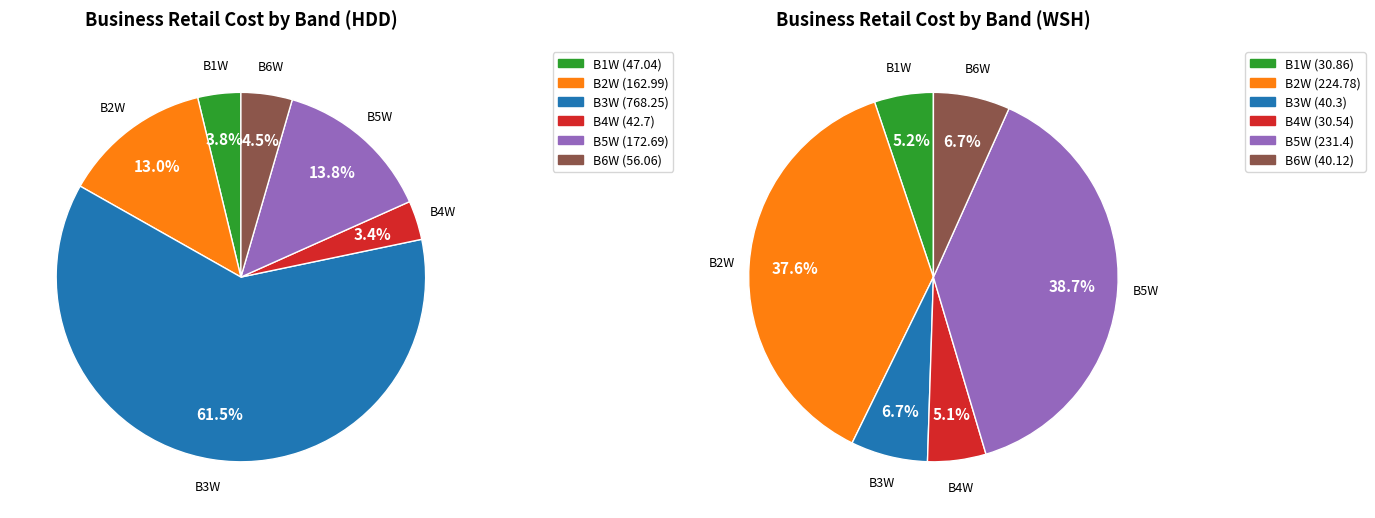

How many segments does this pie chart have?

6